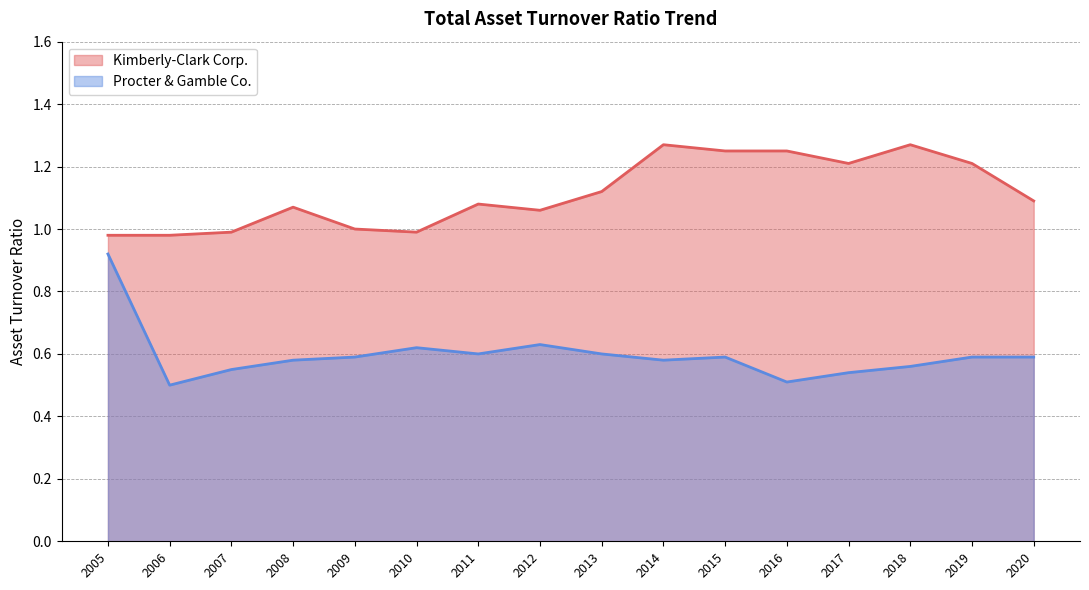

What is the spread (max minus min) of values at 2012?

0.4